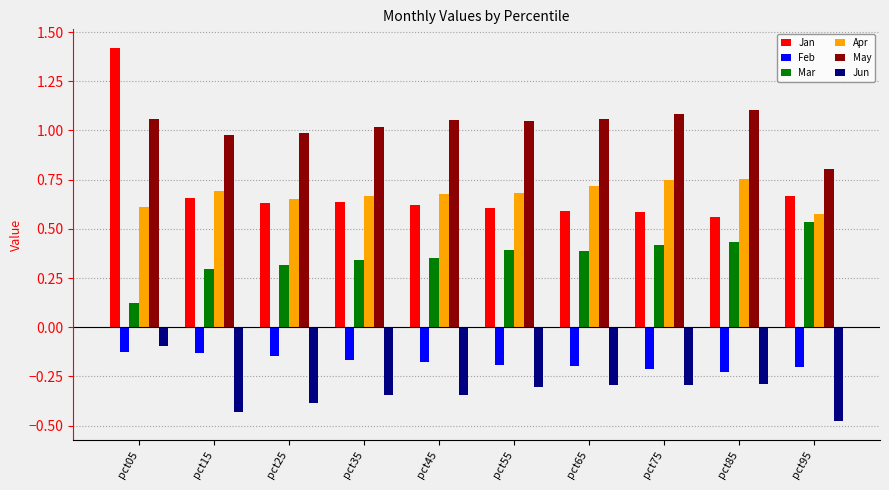

What is the value of the Apr bar at the 8th from the left?

0.7